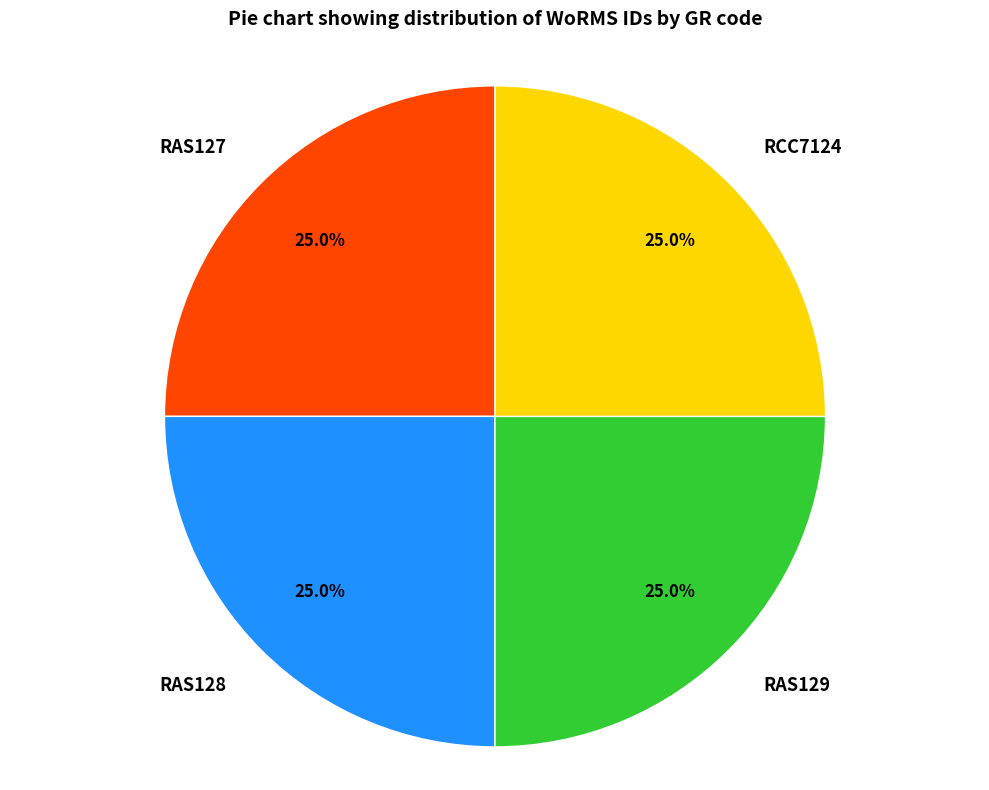

What is the ratio of the value at RCC7124 to the value at RAS128?

1.0